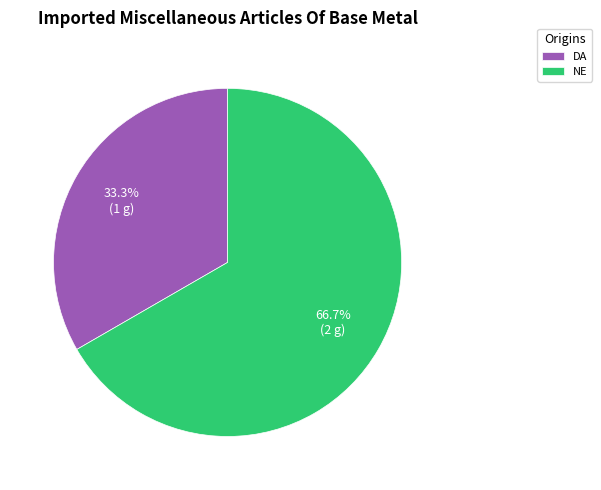

To the nearest percent, what percentage of the pie is NE?

67%